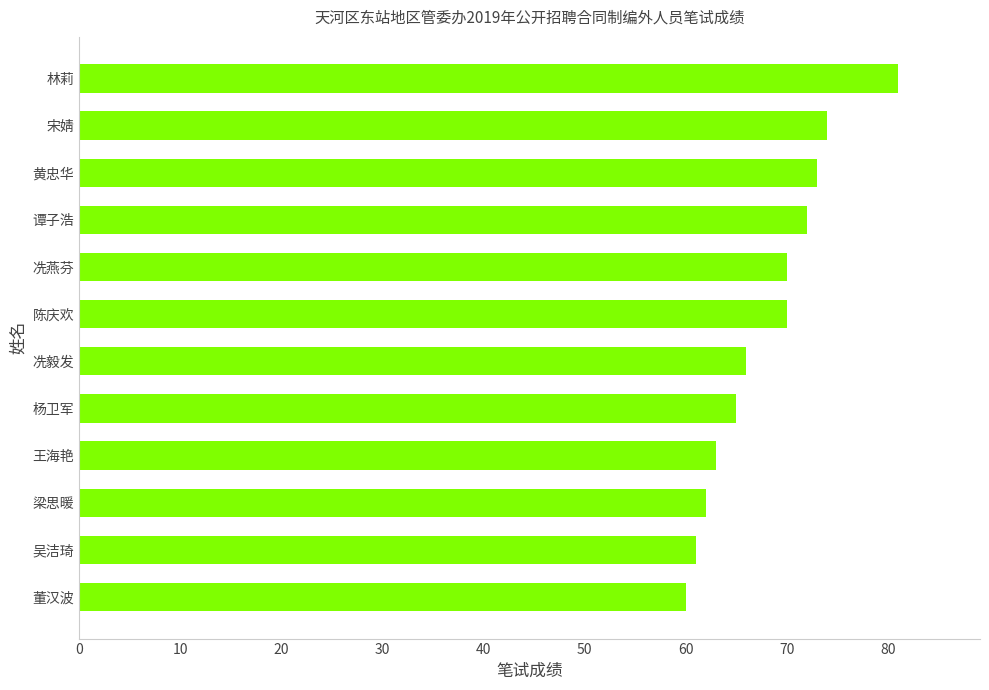

What is the ratio of the value at 王海艳 to the value at 陈庆欢?

0.9